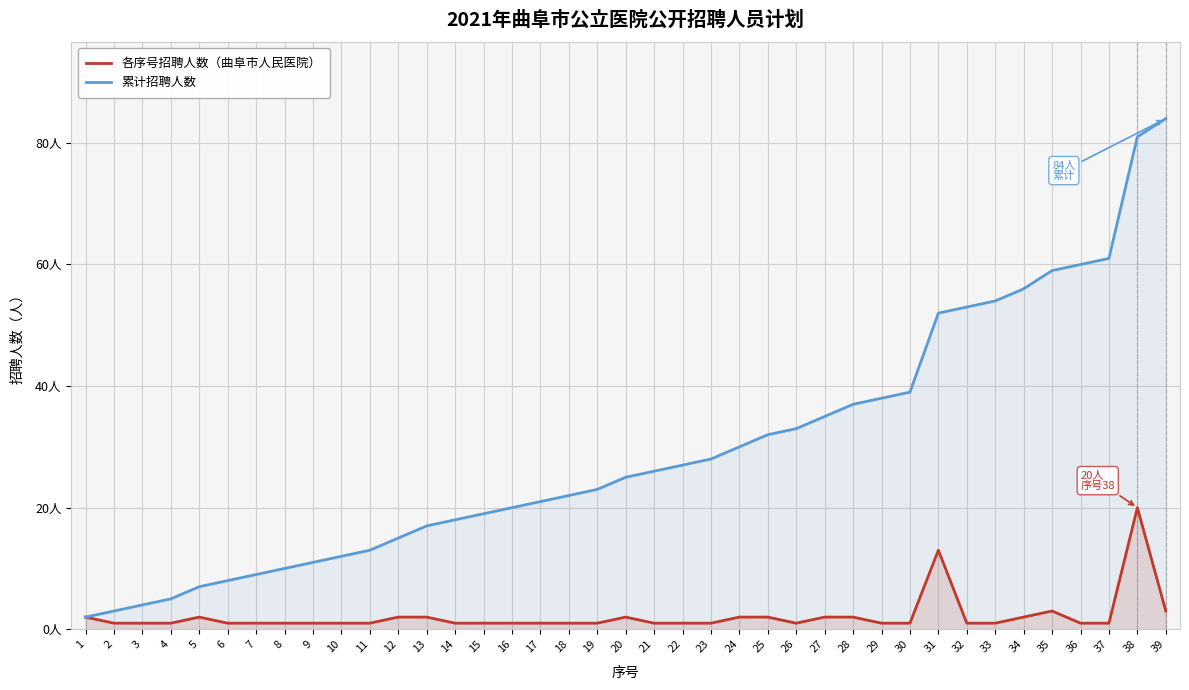

What is the approximate value of 各序号招聘人数（曲阜市人民医院） at 10?

1